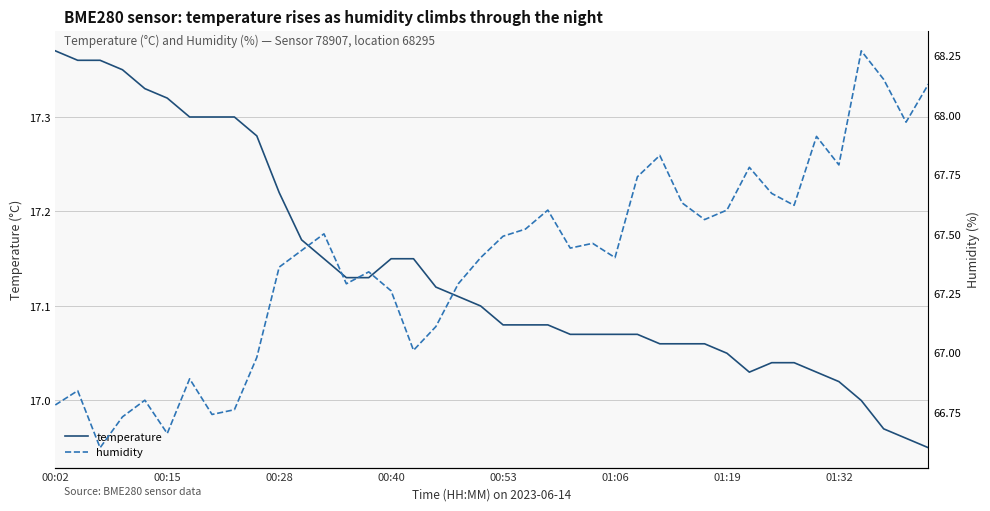

At which category is the sum across all series the highest?

36